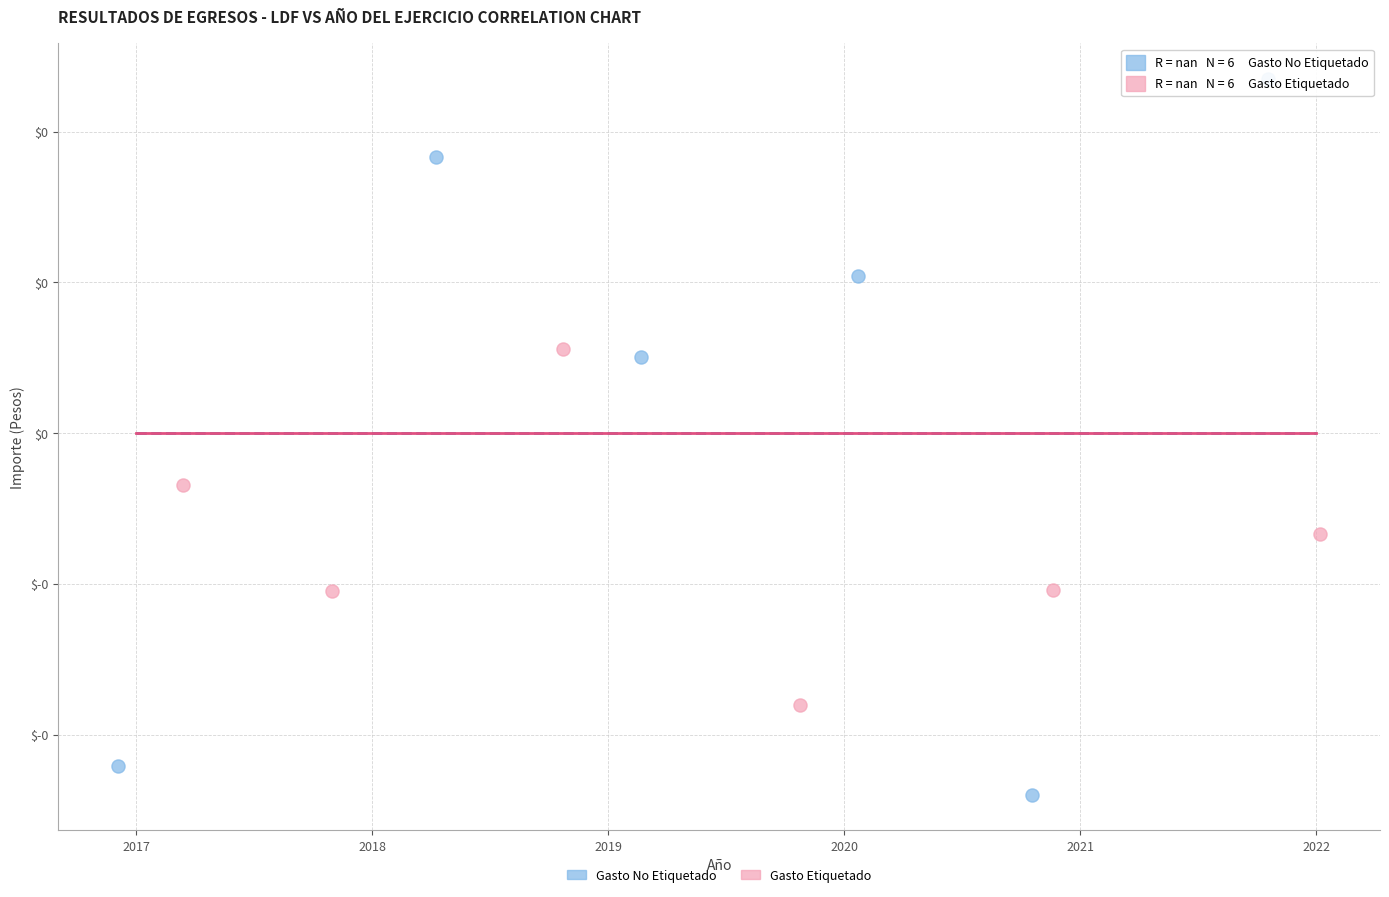

What are all the series names shown in the legend?

Gasto No Etiquetado, Gasto Etiquetado